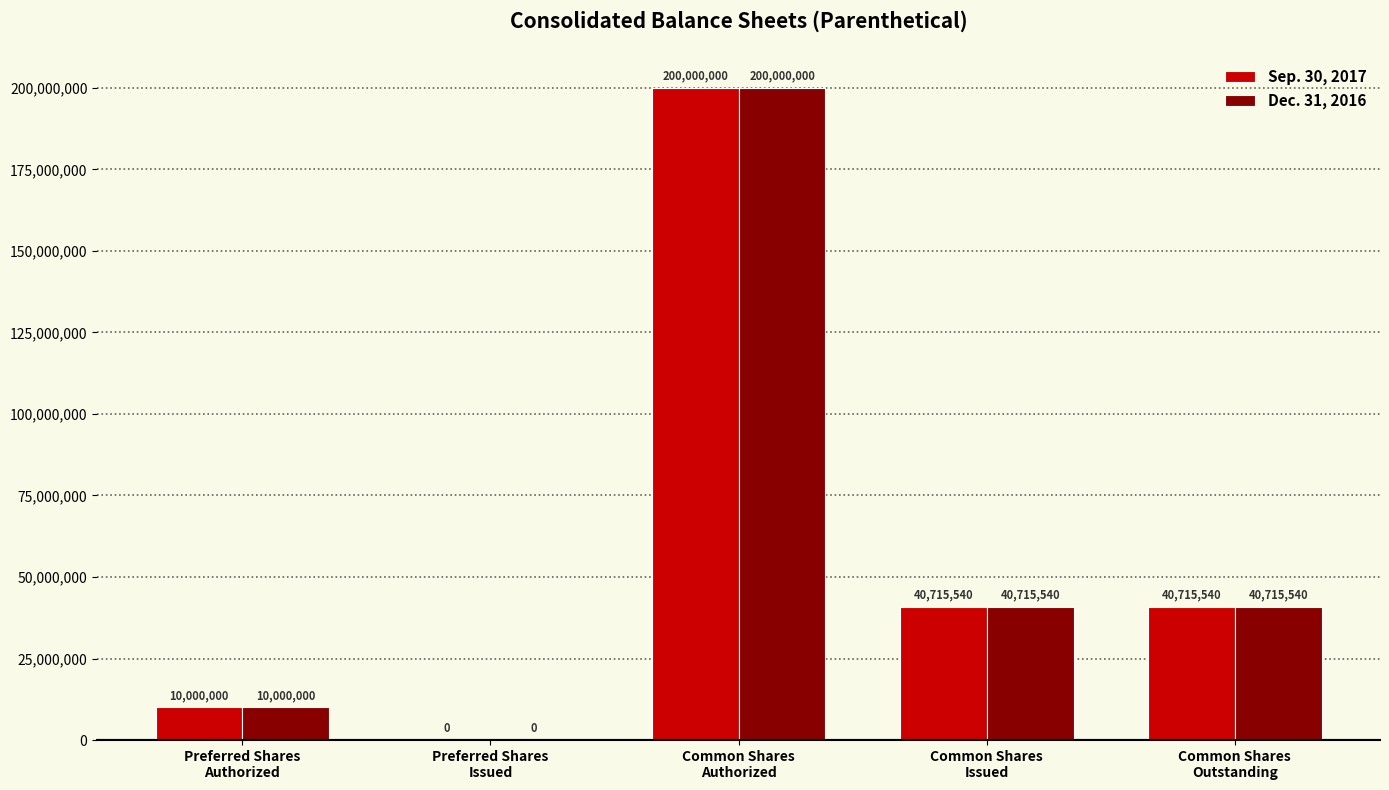

Count the number of categories in the chart.

5